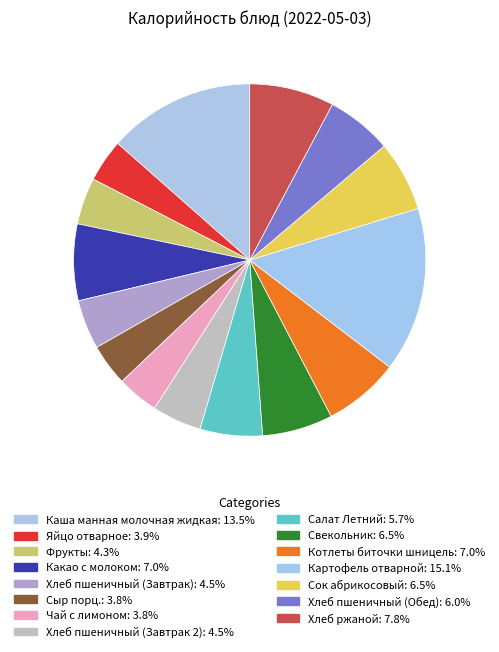

Is Хлеб пшеничный (Завтрак) the majority of the pie?

No